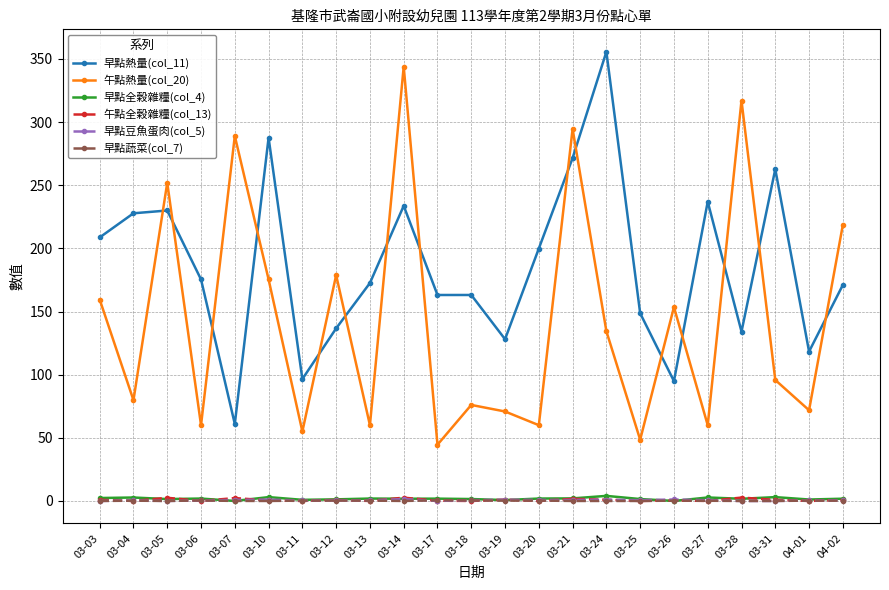

What is the highest value of the 早點豆魚蛋肉(col_5) series?

1.5